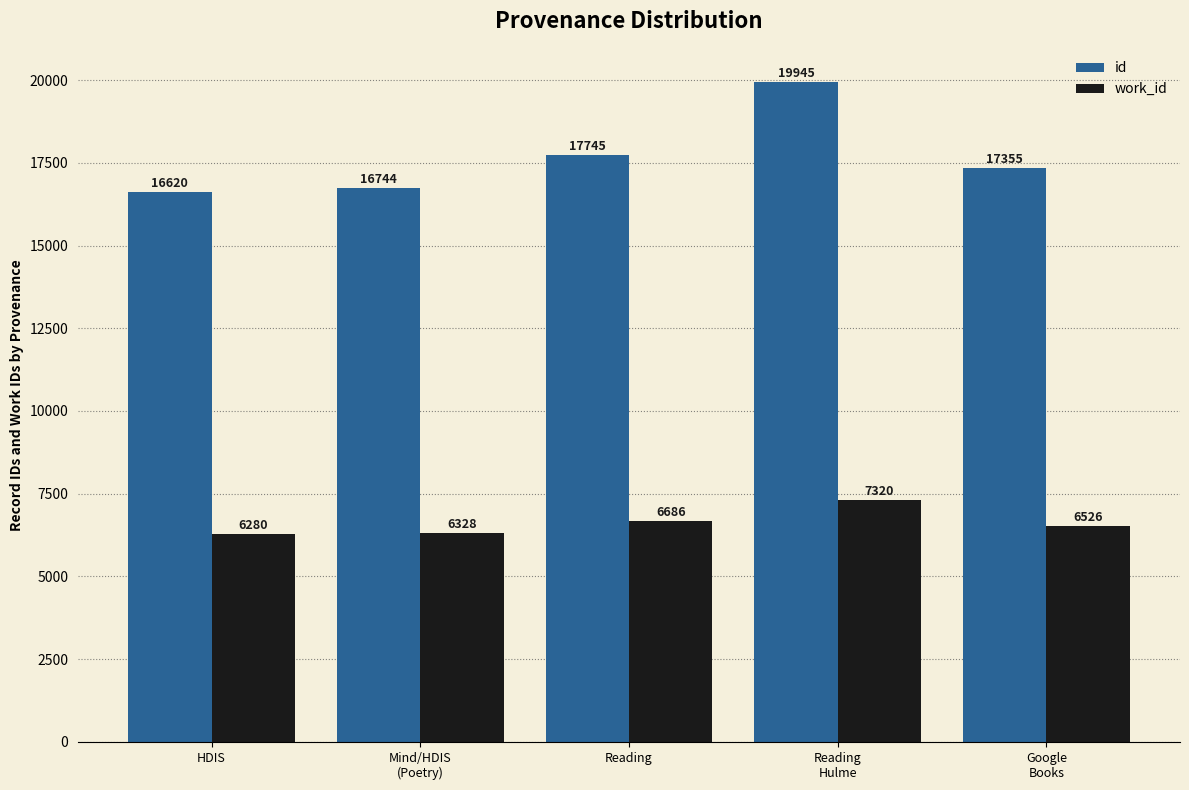

At which label does work_id reach its peak?

Reading
Hulme